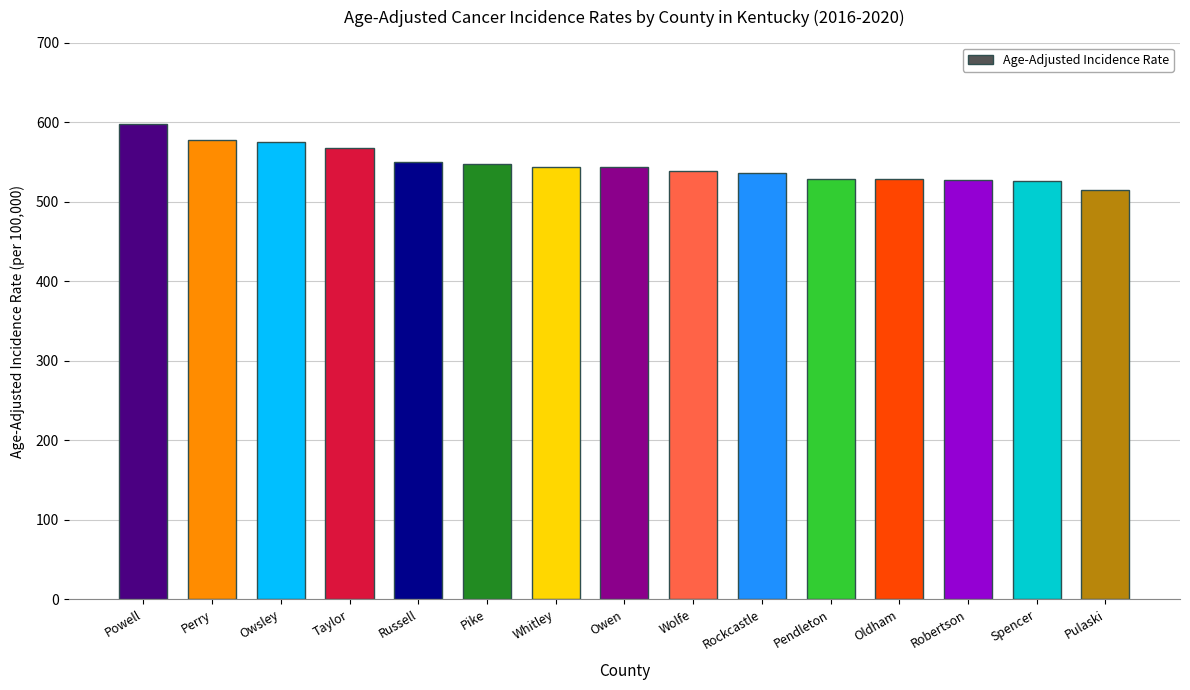

What is the value of the 4th bar from the left?

568.1